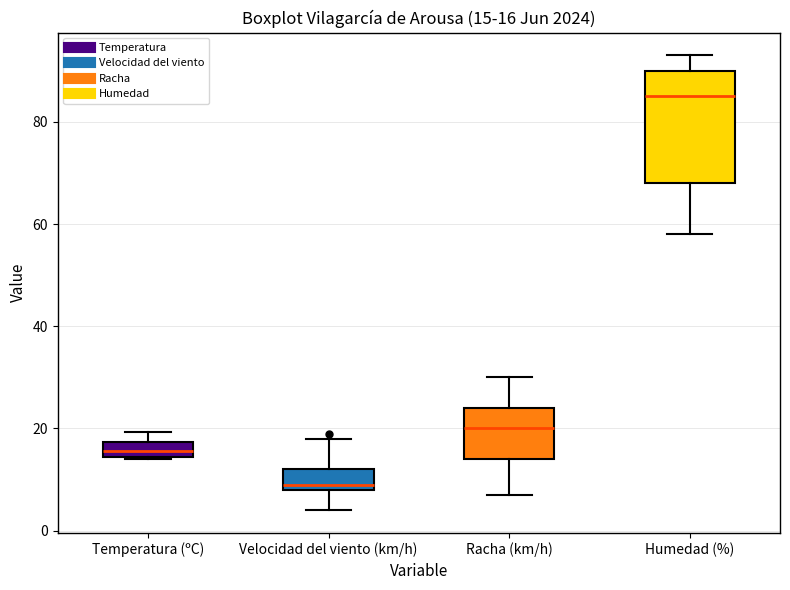

Which box has the highest median line?

Humedad (%)